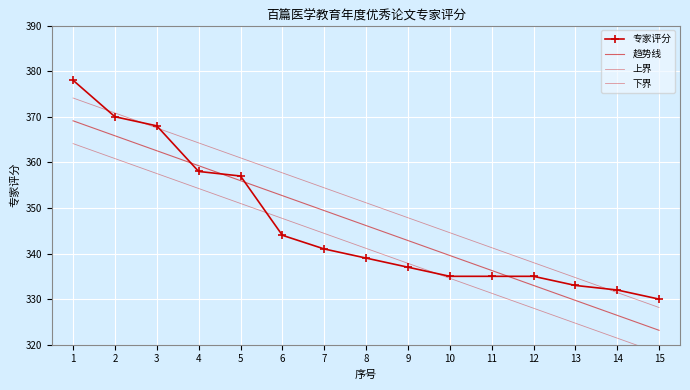

At which label does 下界 reach its peak?

1